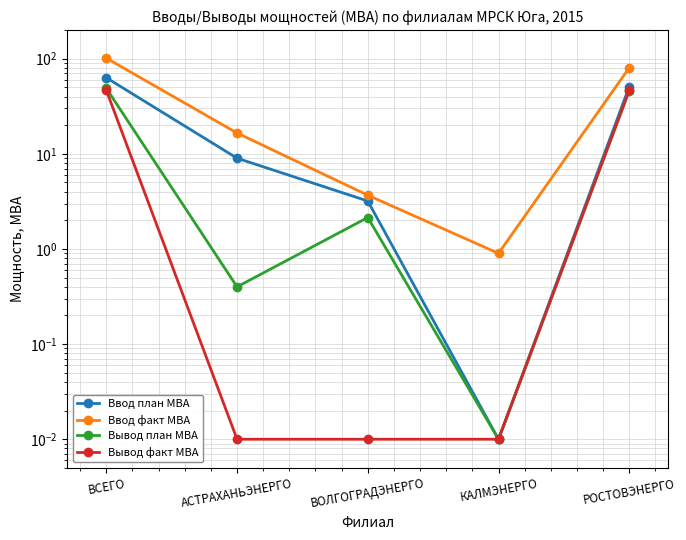

Is it true that Ввод план МВА equals 3.2 at ВОЛГОГРАДЭНЕРГО?

True